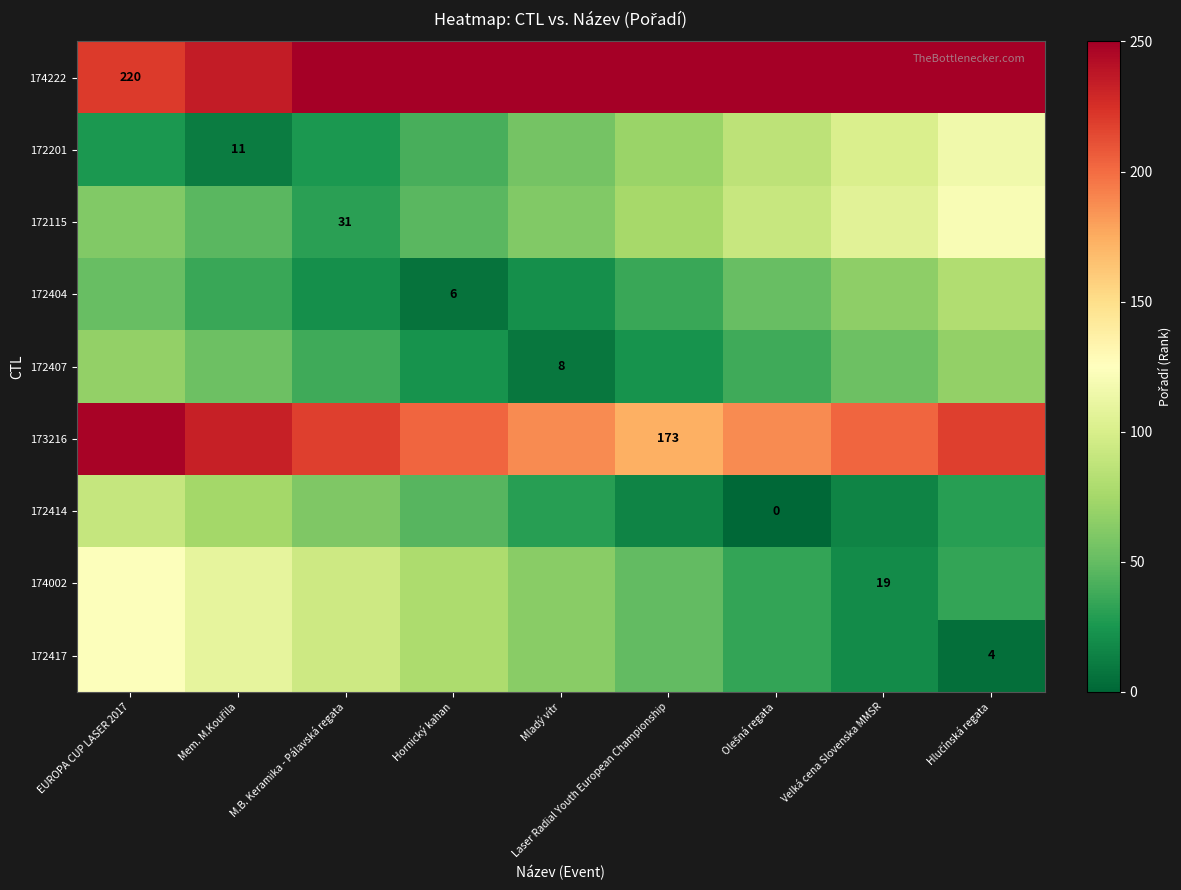

At how many categories does at least one series exceed 246?

8